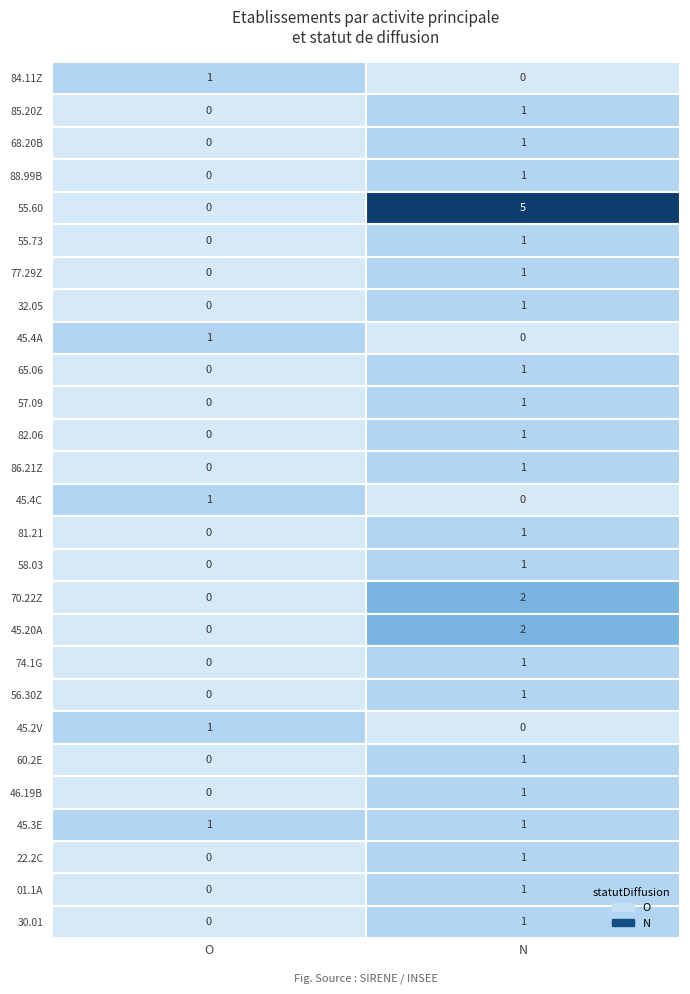

At how many categories does at least one series exceed 3?

1